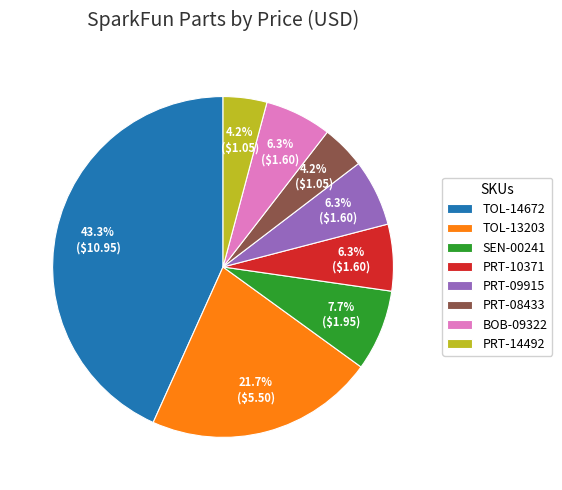

Approximately how many times larger is the value at PRT-14492 compared to PRT-10371?

0.7